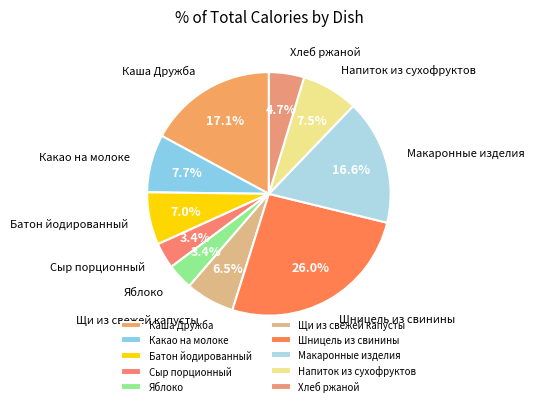

Which has a higher value, Макаронные изделия or Напиток из сухофруктов?

Макаронные изделия